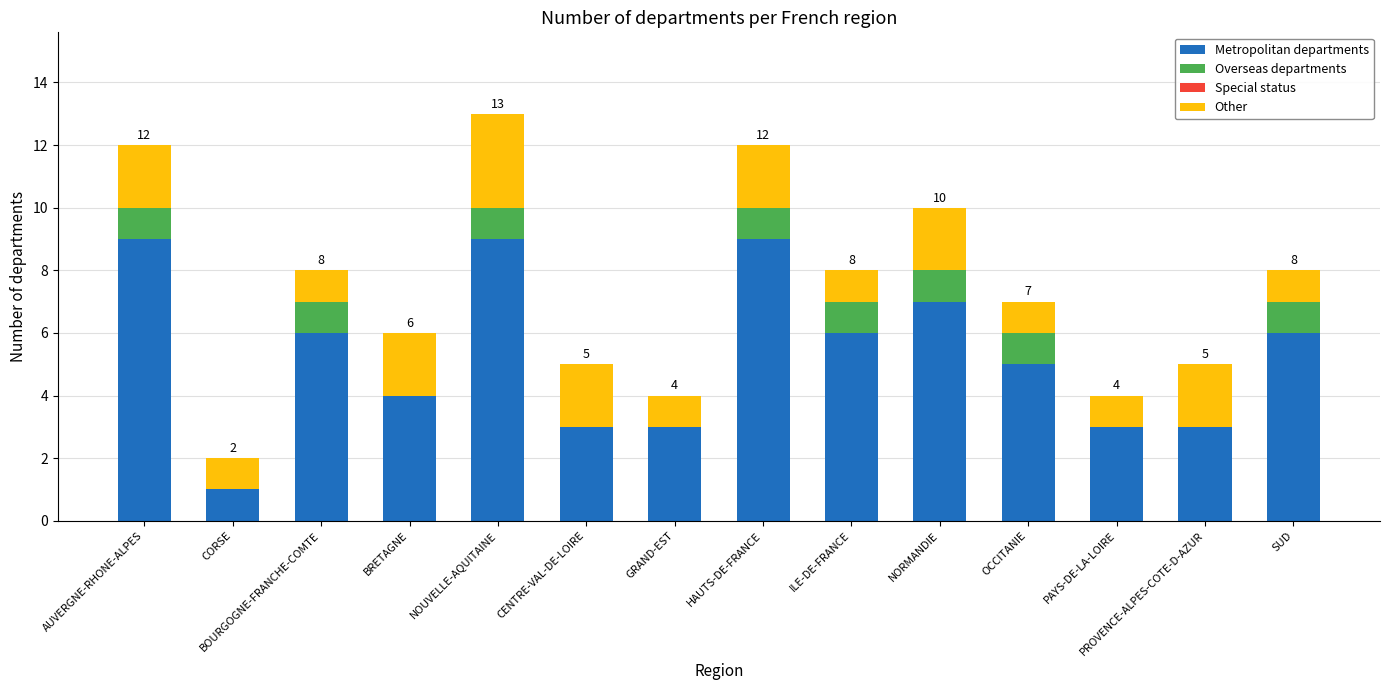

At which category is the sum across all series the highest?

NOUVELLE-AQUITAINE